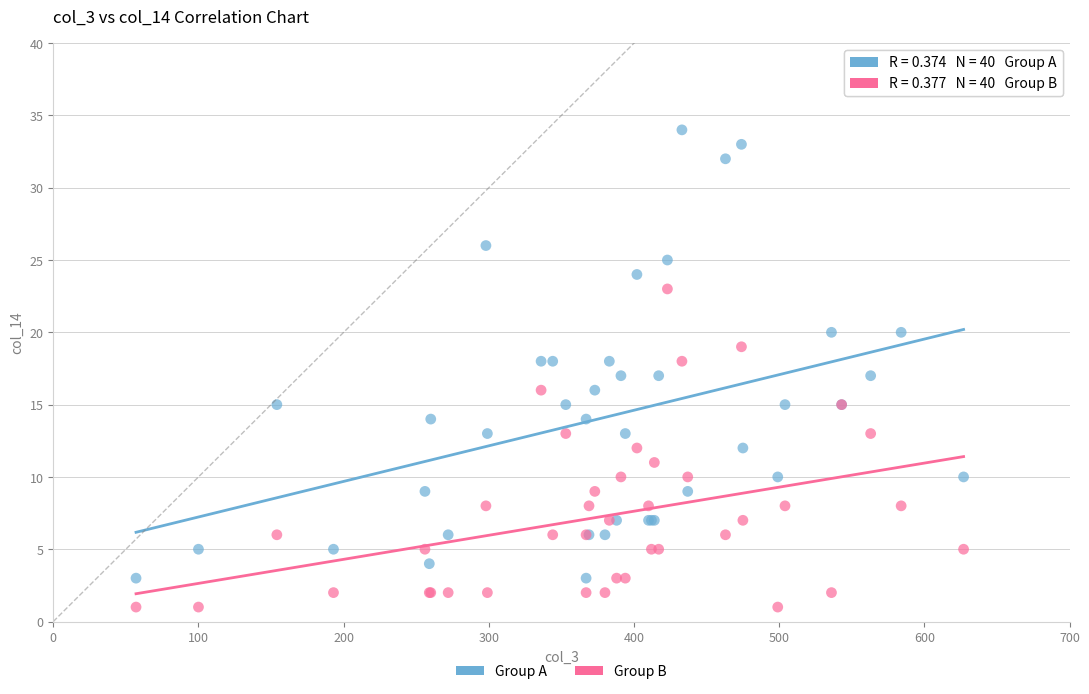

Which series reaches the maximum Y coordinate?

Group A